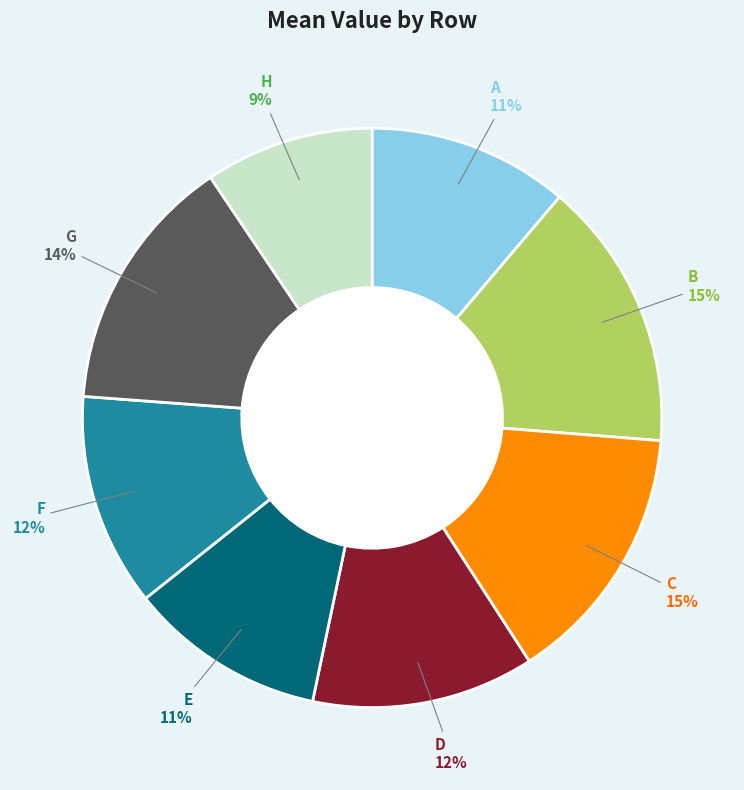

Do G and C together represent more than half of the pie?

No